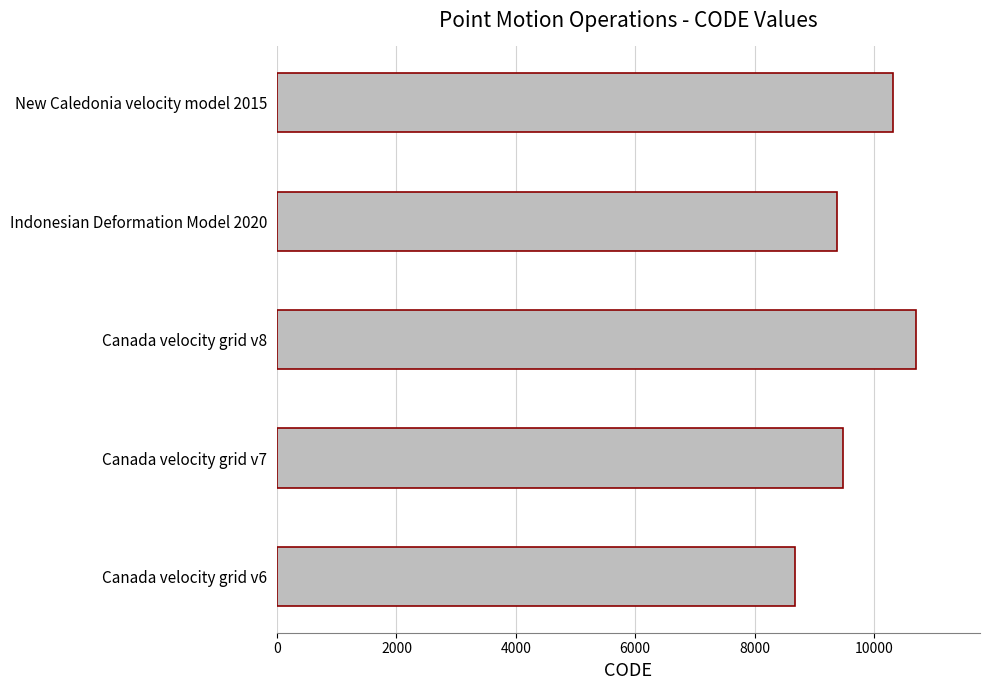

Rank the categories by value from lowest to highest.

Canada velocity grid v6, Indonesian Deformation Model 2020, Canada velocity grid v7, New Caledonia velocity model 2015, Canada velocity grid v8